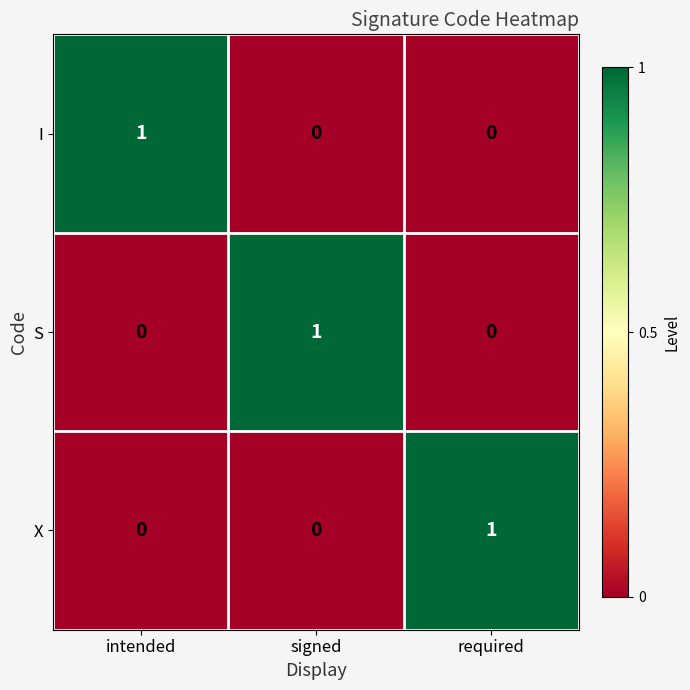

Reading left to right, list all the values displayed in this chart.

I: intended=1	signed=0	required=0
S: intended=0	signed=1	required=0
X: intended=0	signed=0	required=1